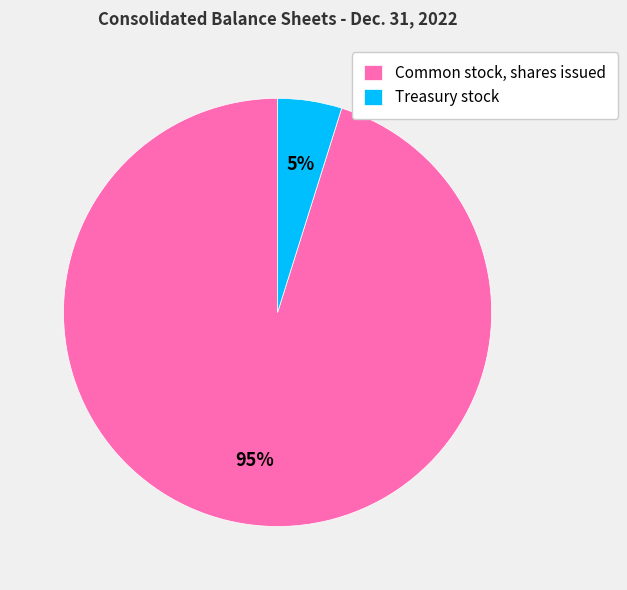

To the nearest percent, what portion does Treasury stock represent?

5%